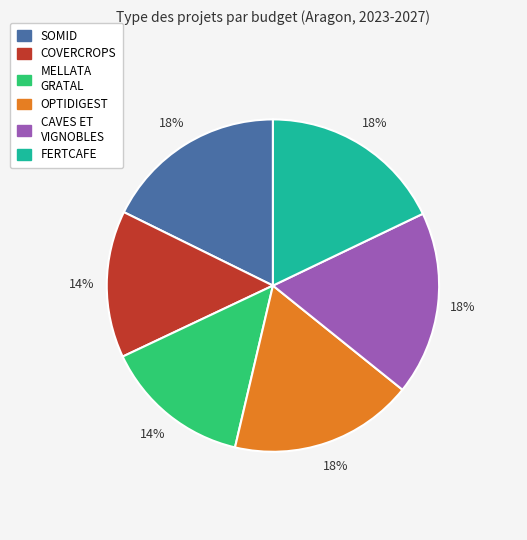

Approximately how many times larger is the value at COVERCROPS compared to FERTCAFE?

0.8